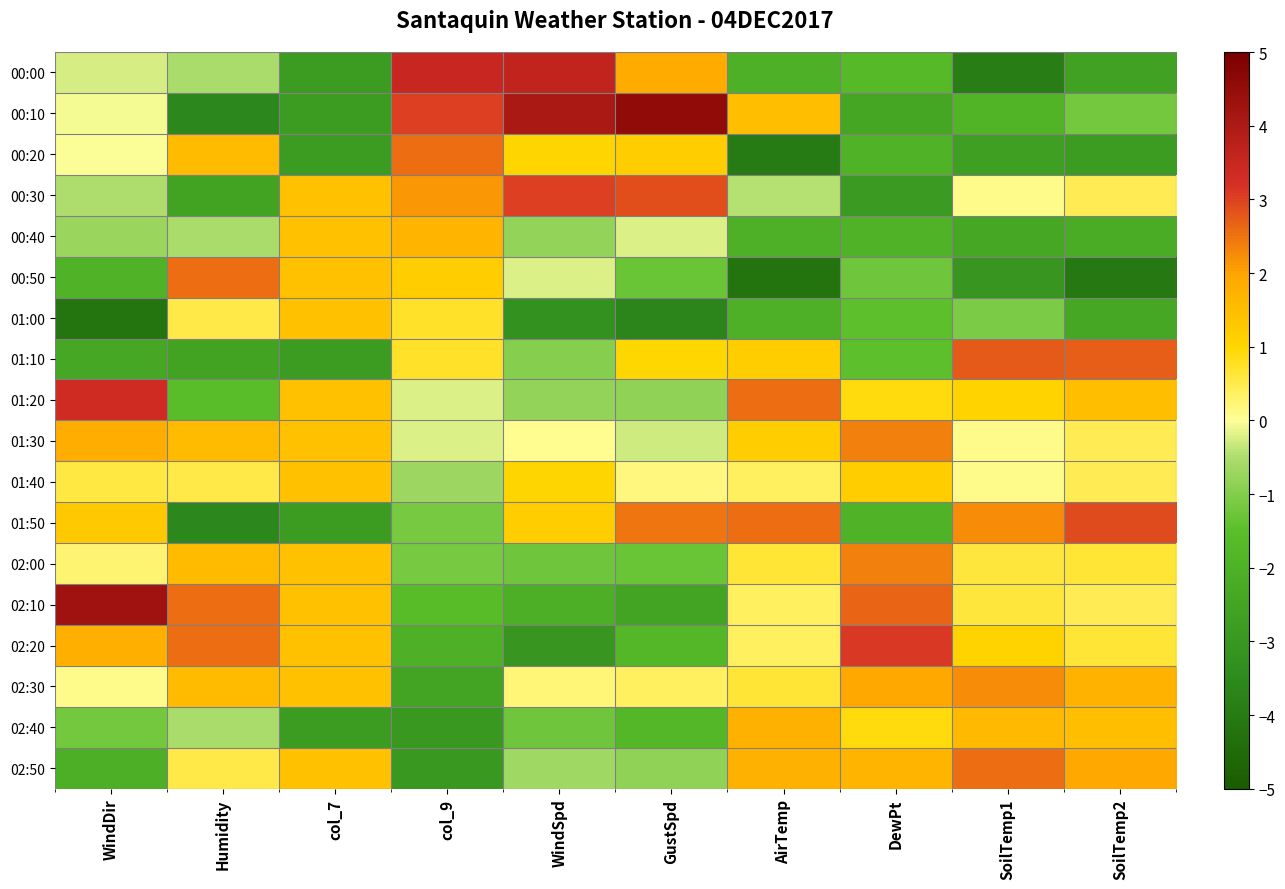

Rank the series at AirTemp from lowest to highest value.

00:50, 00:20, 00:00, 00:40, 01:00, 00:30, 01:40, 02:10, 02:20, 02:00, 02:30, 01:10, 01:30, 00:10, 02:40, 02:50, 01:20, 01:50